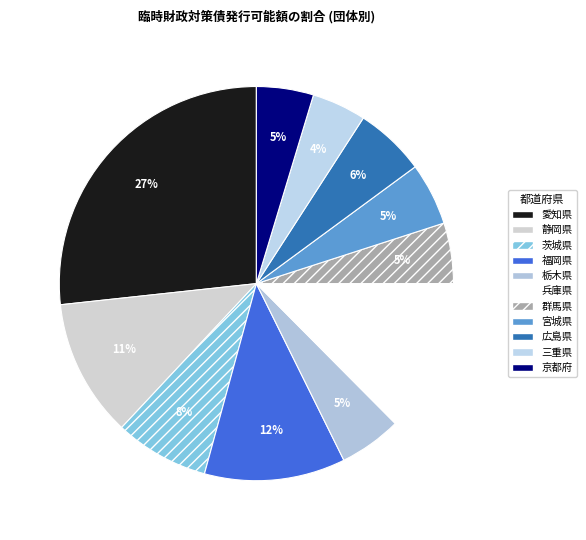

To the nearest percent, what is the difference between the 静岡県 and 宮城県 slice percentages?

6%